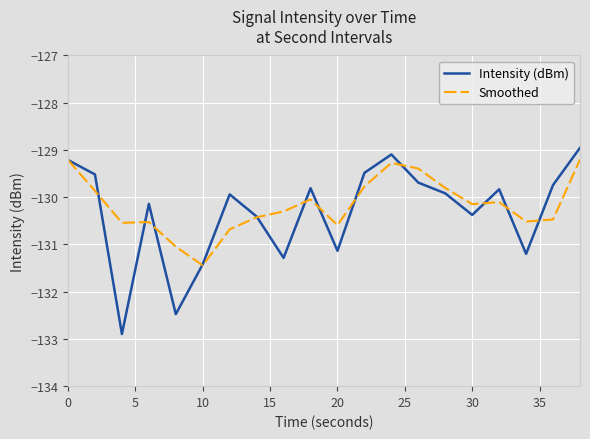

What is the maximum value for Intensity (dBm)?

-129.0